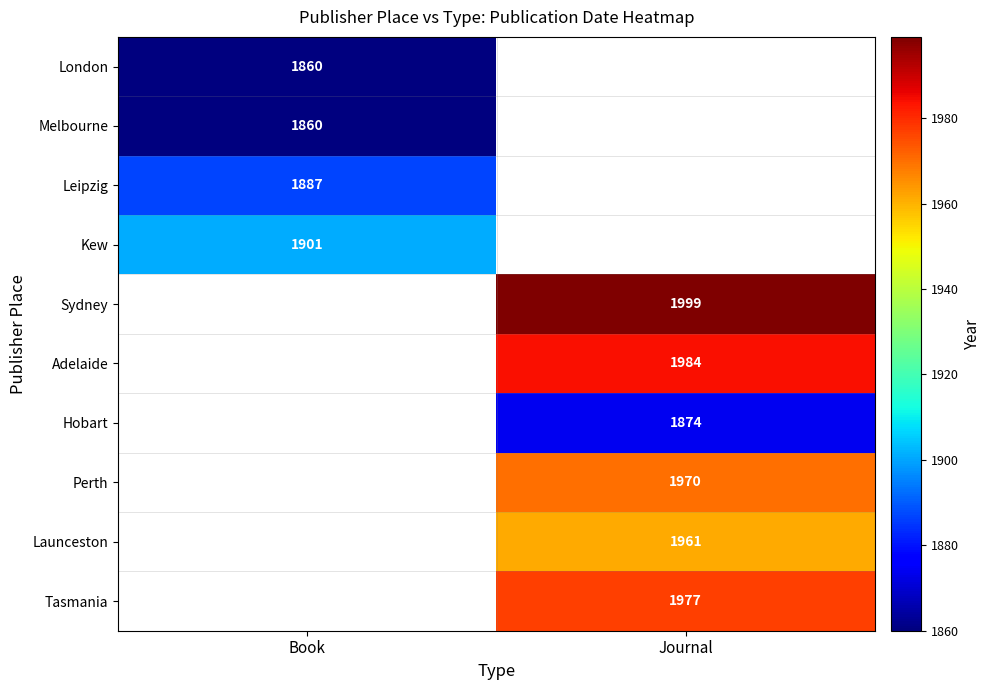

Which category has the lowest value across all series?

Book